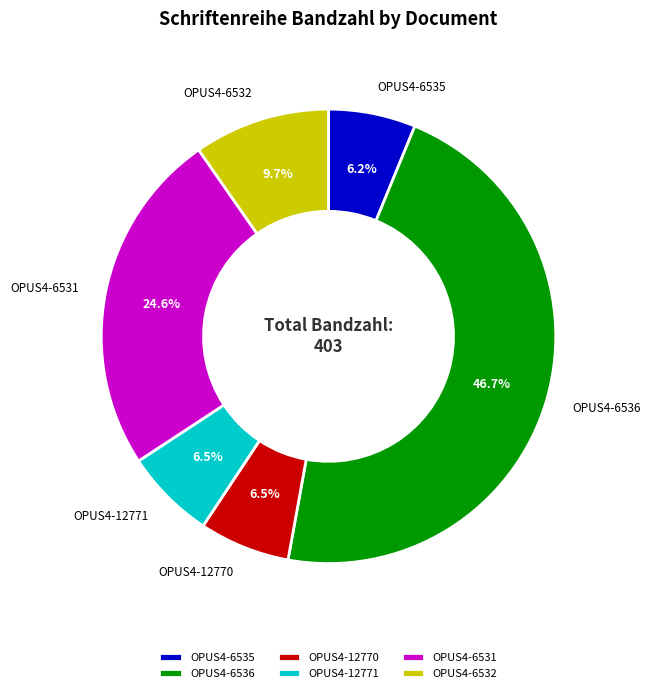

What portion of the pie excludes OPUS4-12770?

93.5%